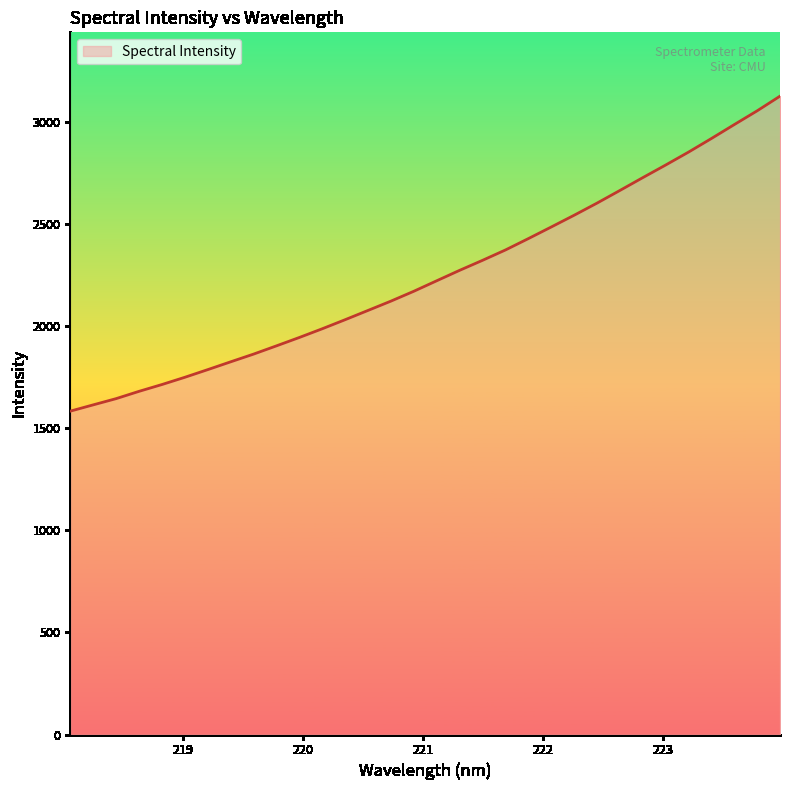

What is the greatest value displayed?

3127.8